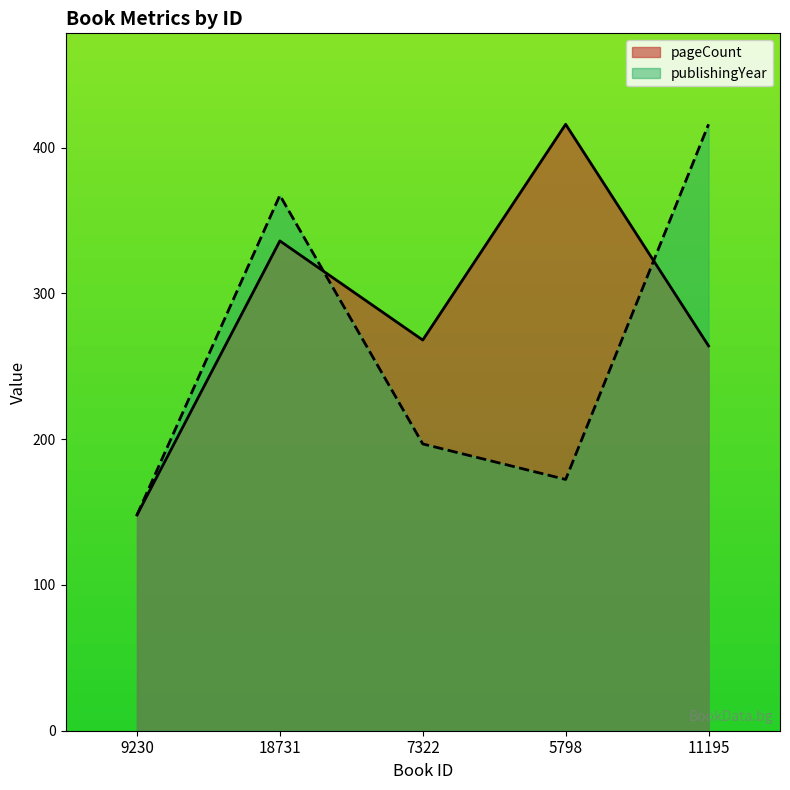

What position from the left is 7322?

3